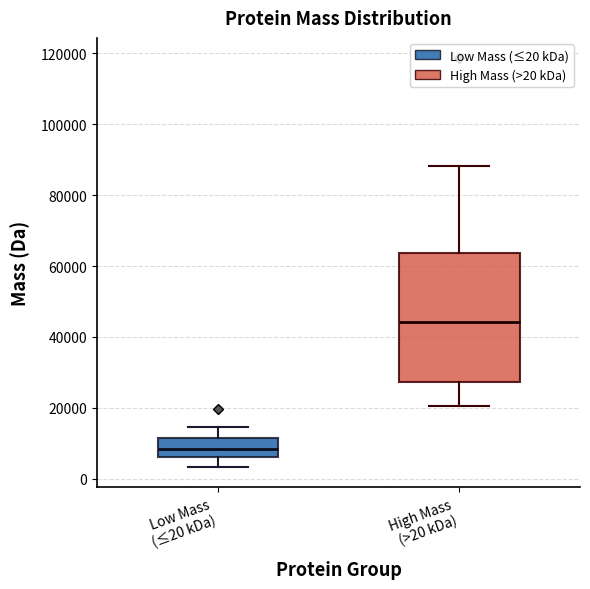

Which box is the tallest, from its lower edge to its upper edge?

High Mass (>20 kDa)